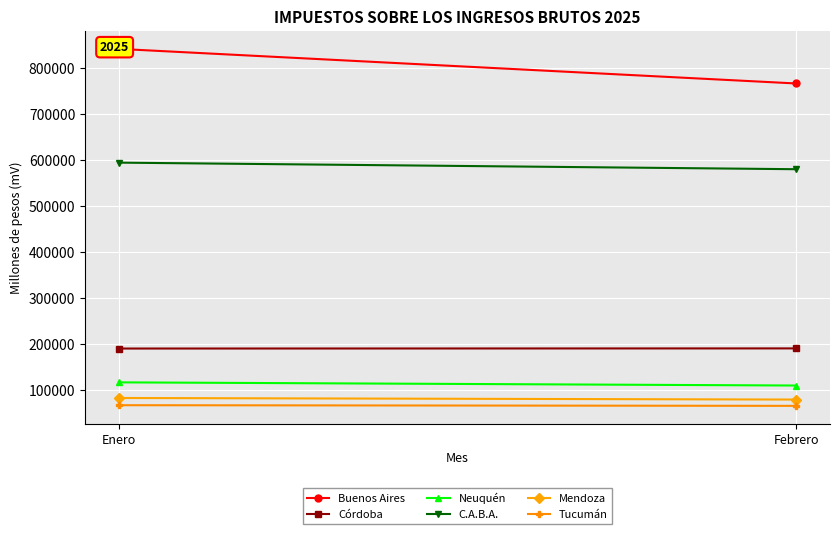

Where is Mendoza nearest to the value 81407?

Febrero